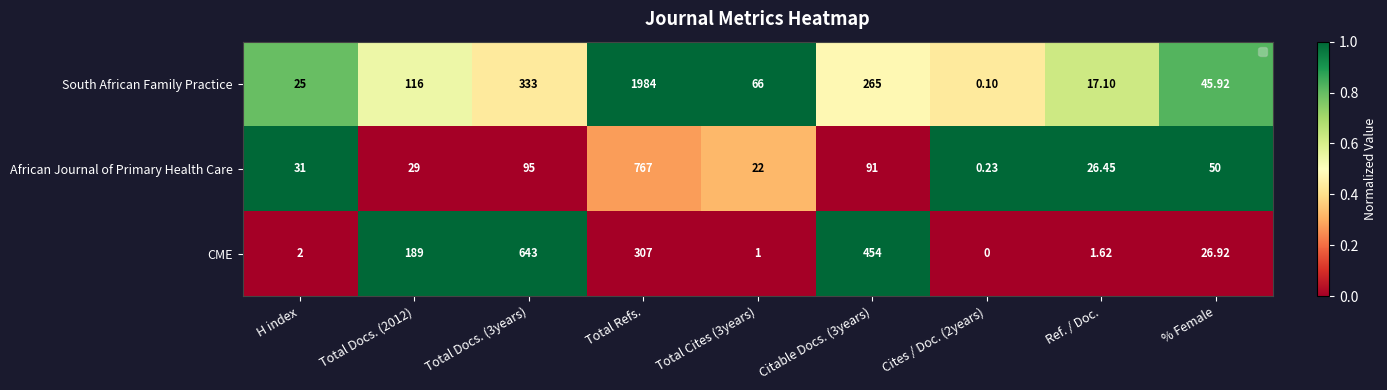

Which series has the widest spread of values?

South African Family Practice